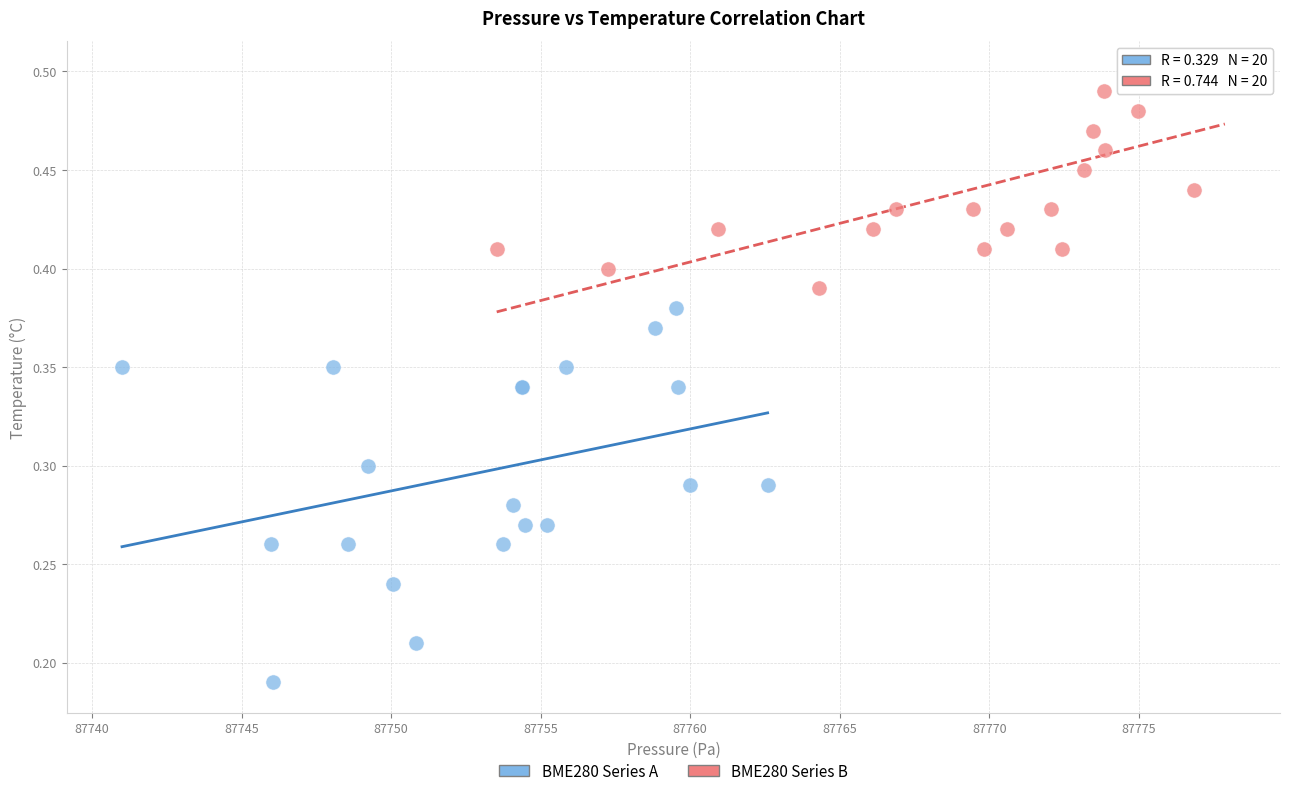

Which series reaches the minimum Y coordinate?

BME280 Series A